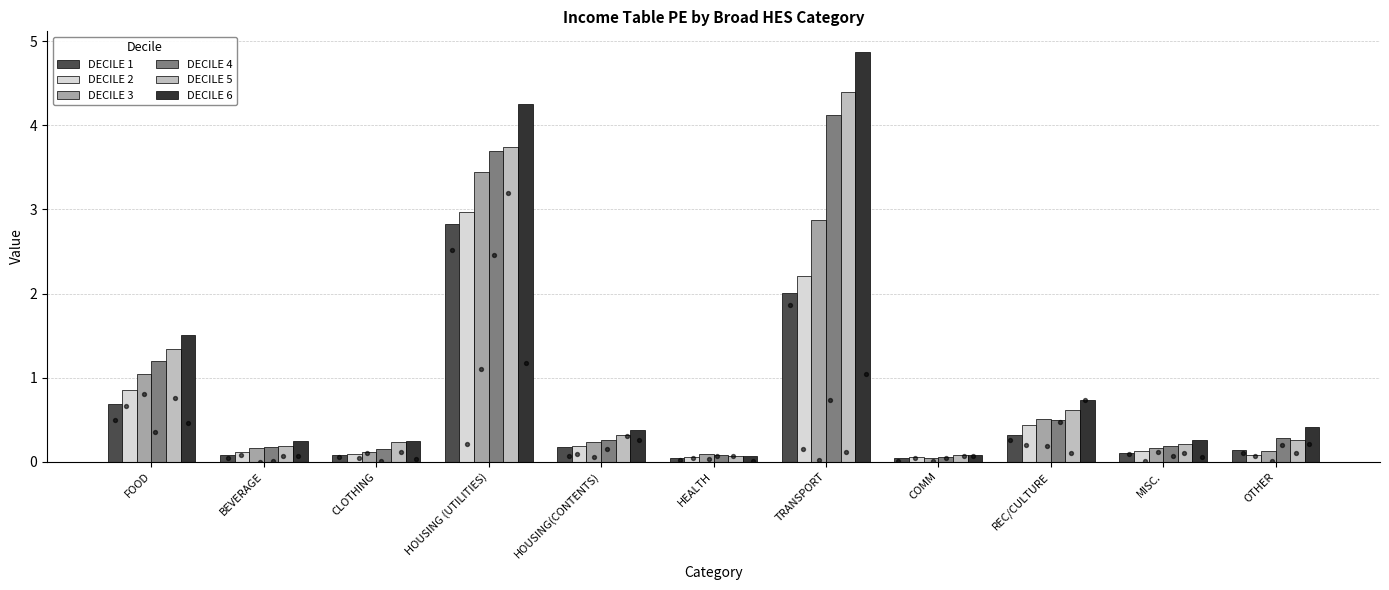

Which series contains the highest Y value?

DECILE 6